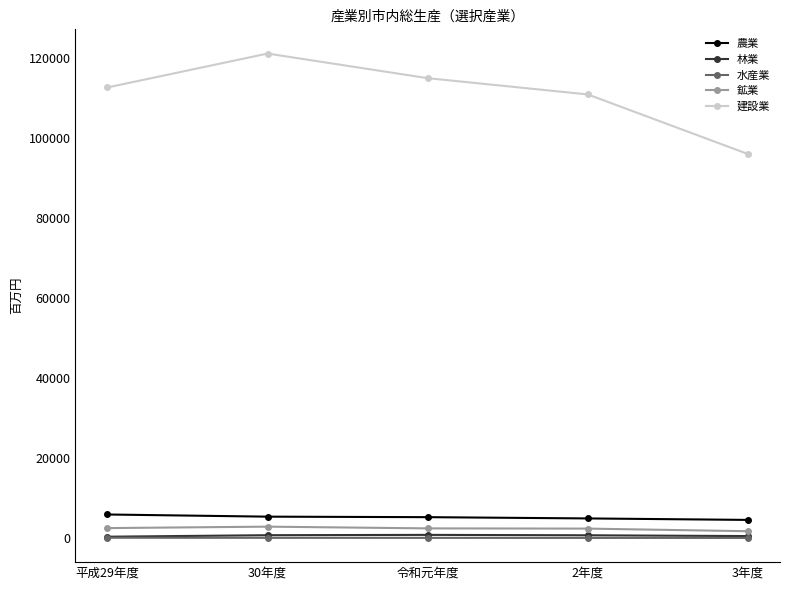

What is the maximum value for 鉱業?

2900